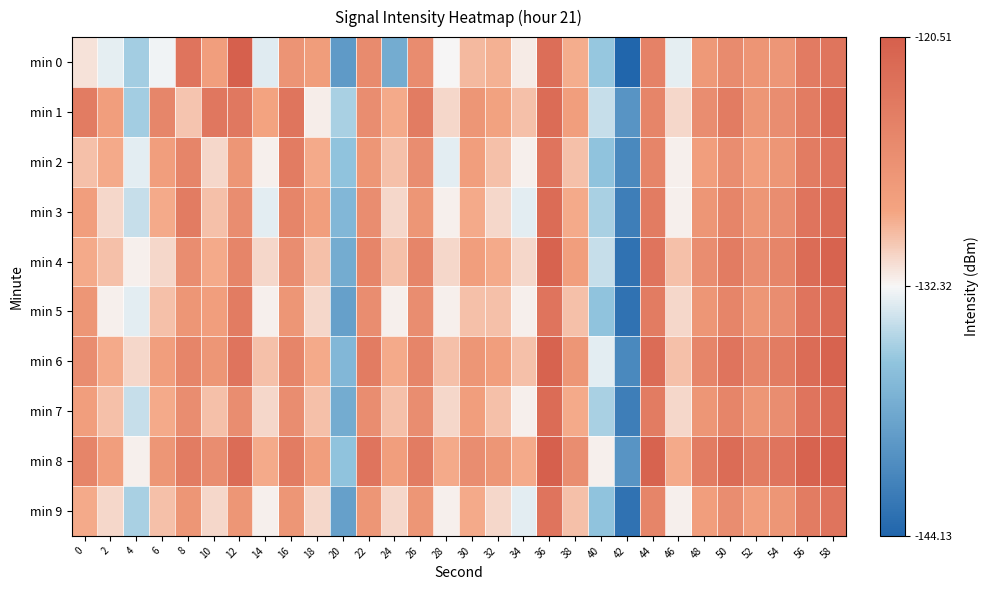

Rank the series by their maximum value, from highest to lowest.

min 8, min 0, min 4, min 6, min 1, min 3, min 5, min 7, min 2, min 9